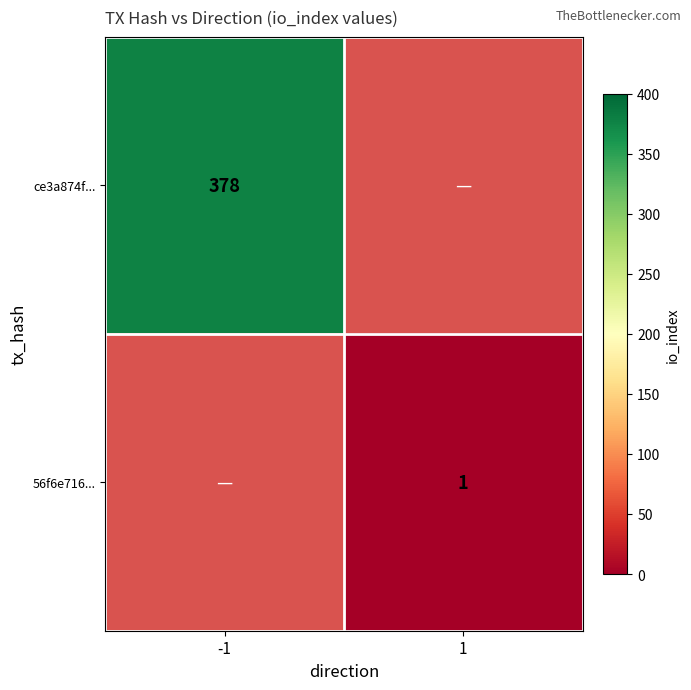

The 56f6e716... series shows 1 at 1. True or false?

True